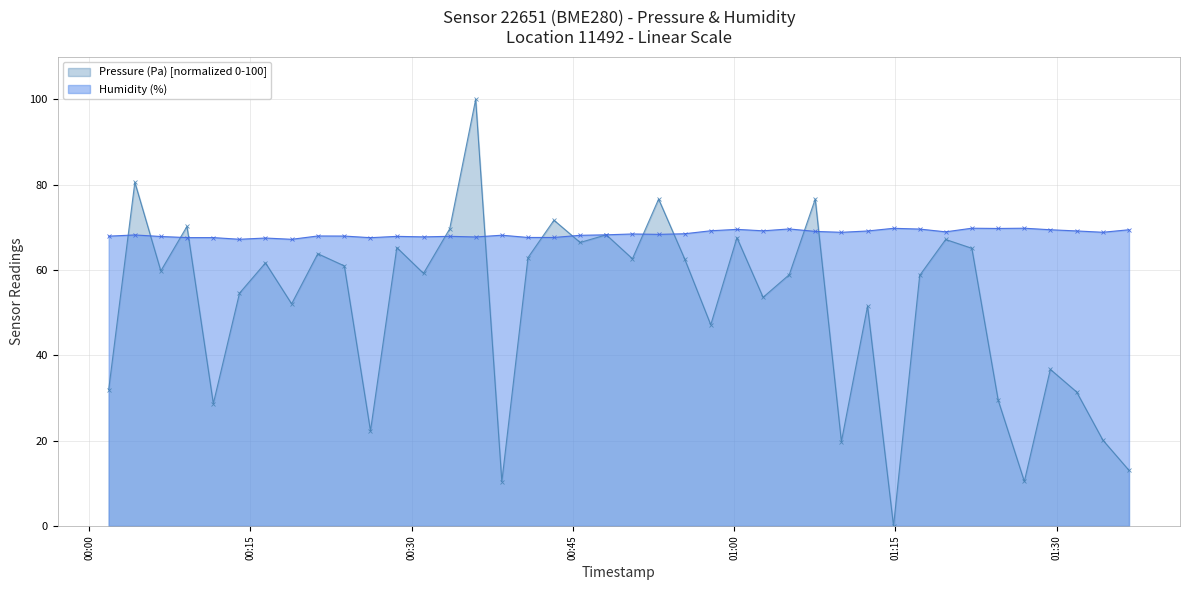

Reading left to right, extract all data points from this chart.

Pressure (Pa): 31.9	80.6	59.8	70.2	28.7	54.6	61.7	52.1	63.8	61.0	22.3	65.3	59.2	69.7	100.0	10.4	62.9	71.7	66.5	68.3	62.6	76.6	62.6	47.2	67.6	53.6	58.9	76.6	19.8	51.5	0.0	58.7	67.2	65.1	29.5	10.4	36.7	31.4	20.1	13.0
Humidity (%): 67.9	68.2	67.9	67.6	67.6	67.2	67.5	67.2	68.0	68.0	67.6	67.9	67.8	67.9	67.8	68.2	67.6	67.6	68.1	68.2	68.5	68.4	68.5	69.2	69.5	69.2	69.6	69.0	68.8	69.2	69.8	69.6	69.0	69.8	69.7	69.8	69.4	69.2	68.8	69.4